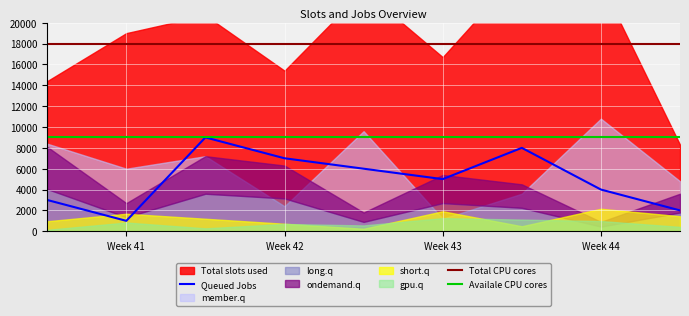

True or false: Total CPU cores and Queued Jobs intersect in this chart.

False